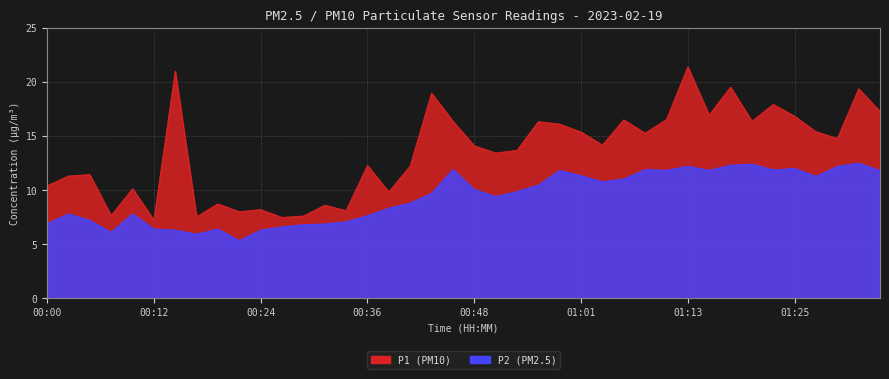

Where is the first local minimum for P2?

00:07